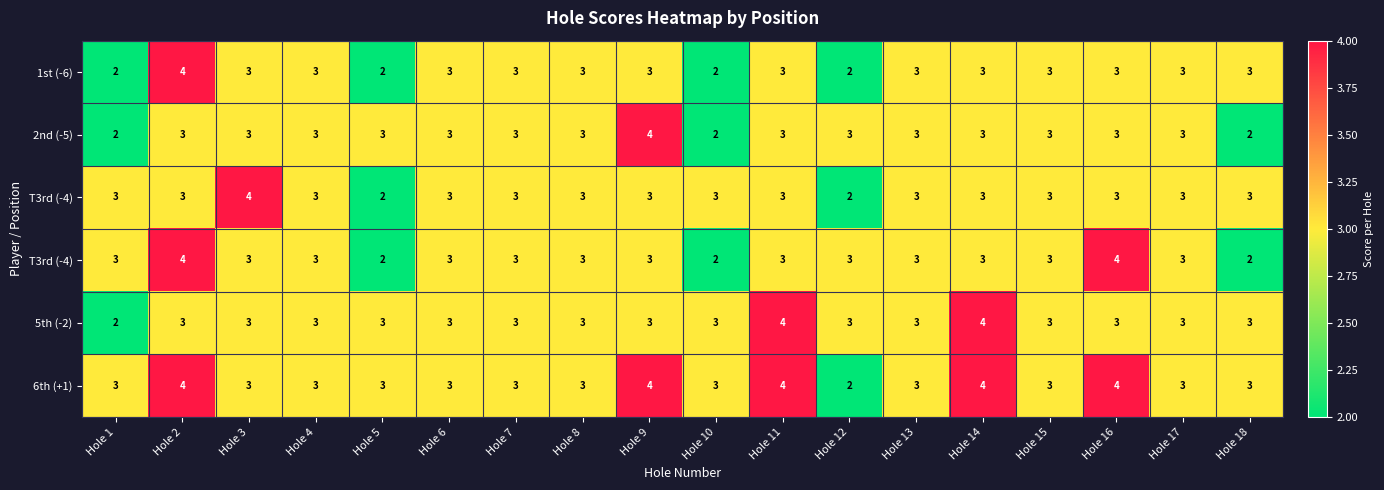

How many categories are shown in the chart?

18